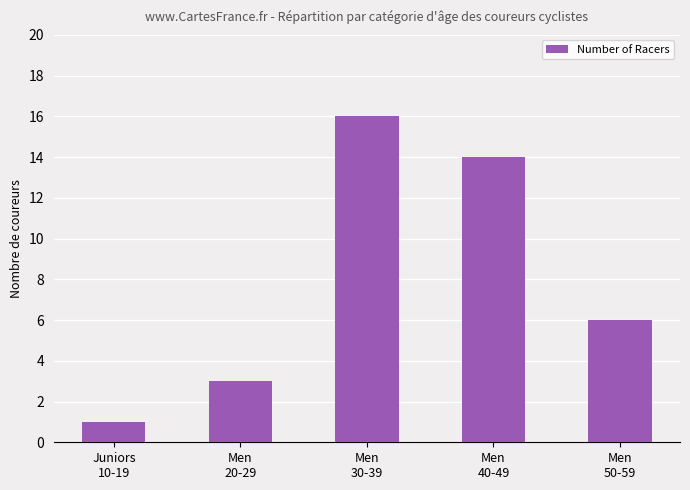

What is the difference between the values at Men
50-59 and Men
40-49?

8